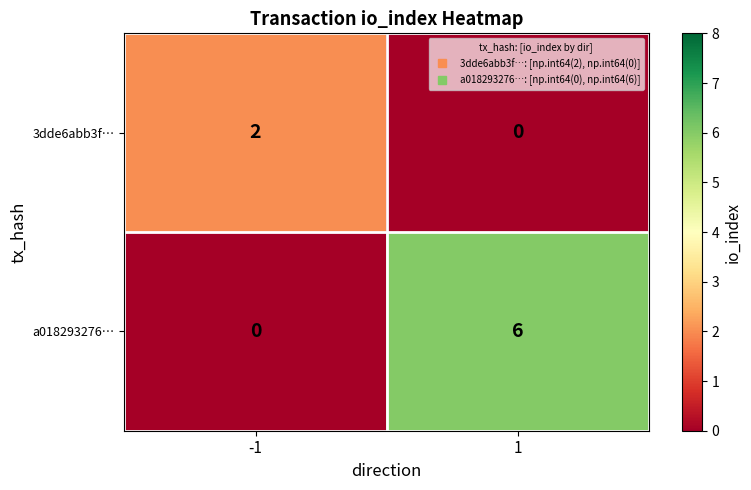

Between -1 and 1, which series saw the biggest shift?

a018293276…